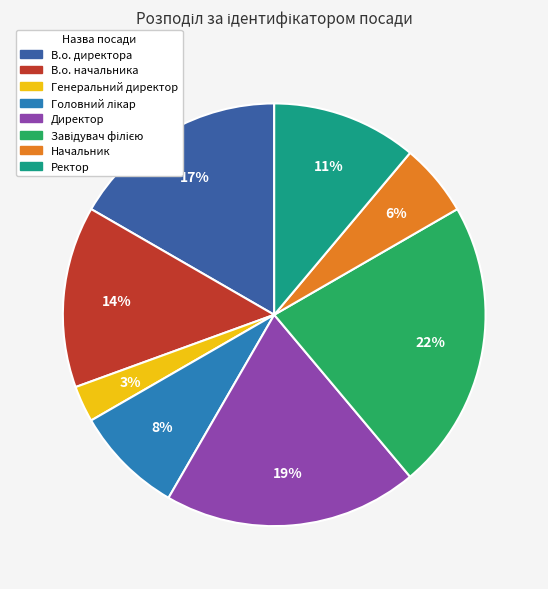

True or false: Начальник accounts for 6% of the total.

True